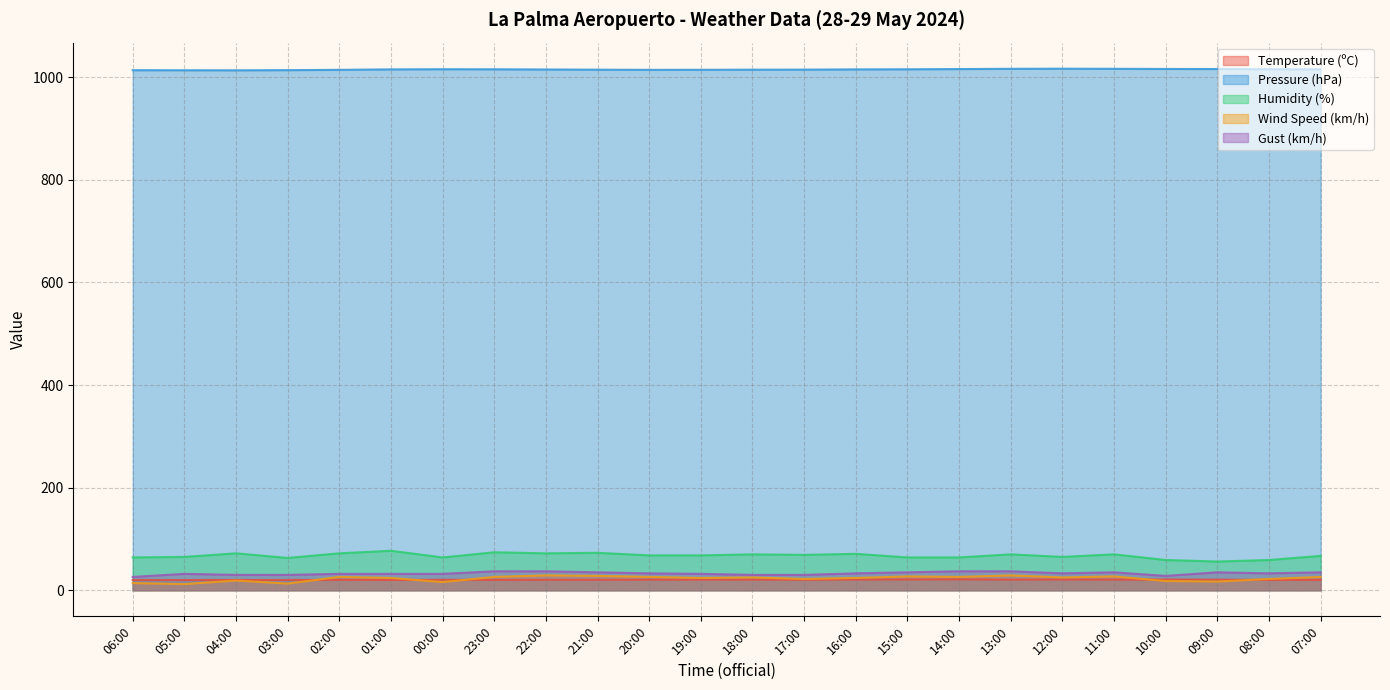

How many lines are shown in the chart?

5